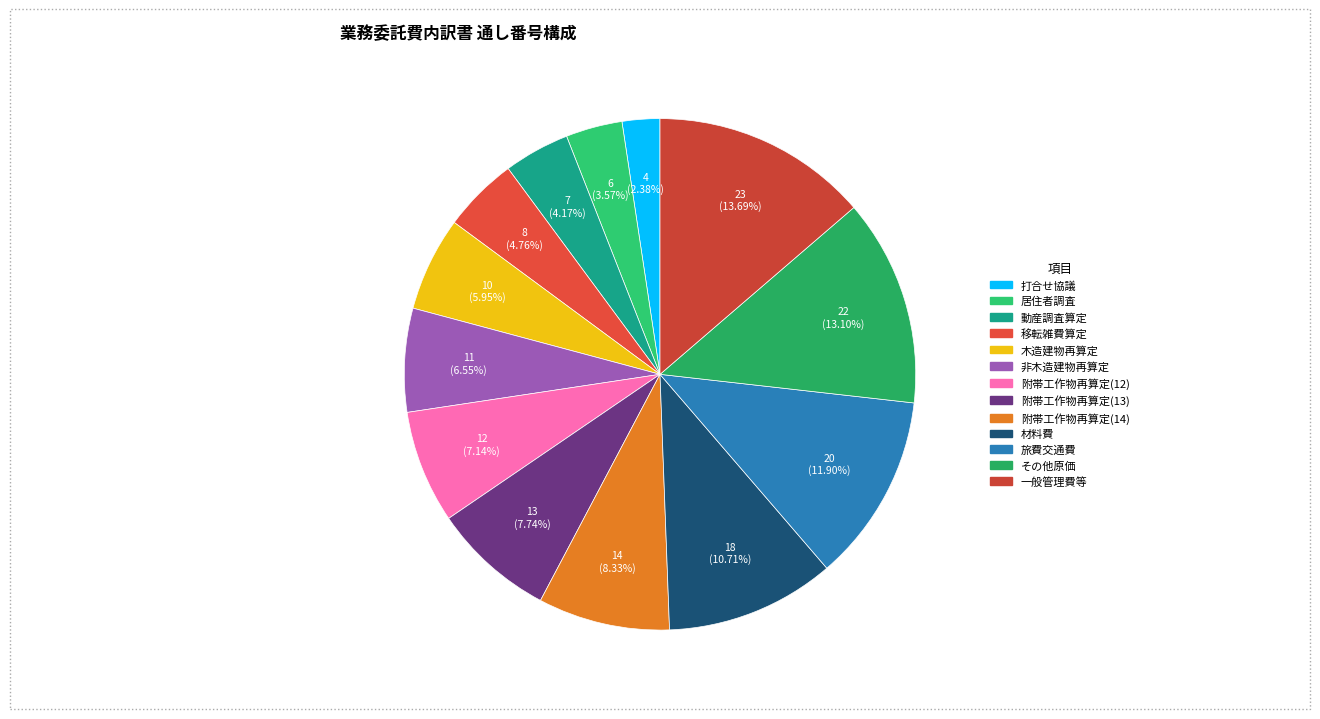

To the nearest percent, what is the combined percentage of 附帯工作物再算定(12) and 木造建物再算定?

13%